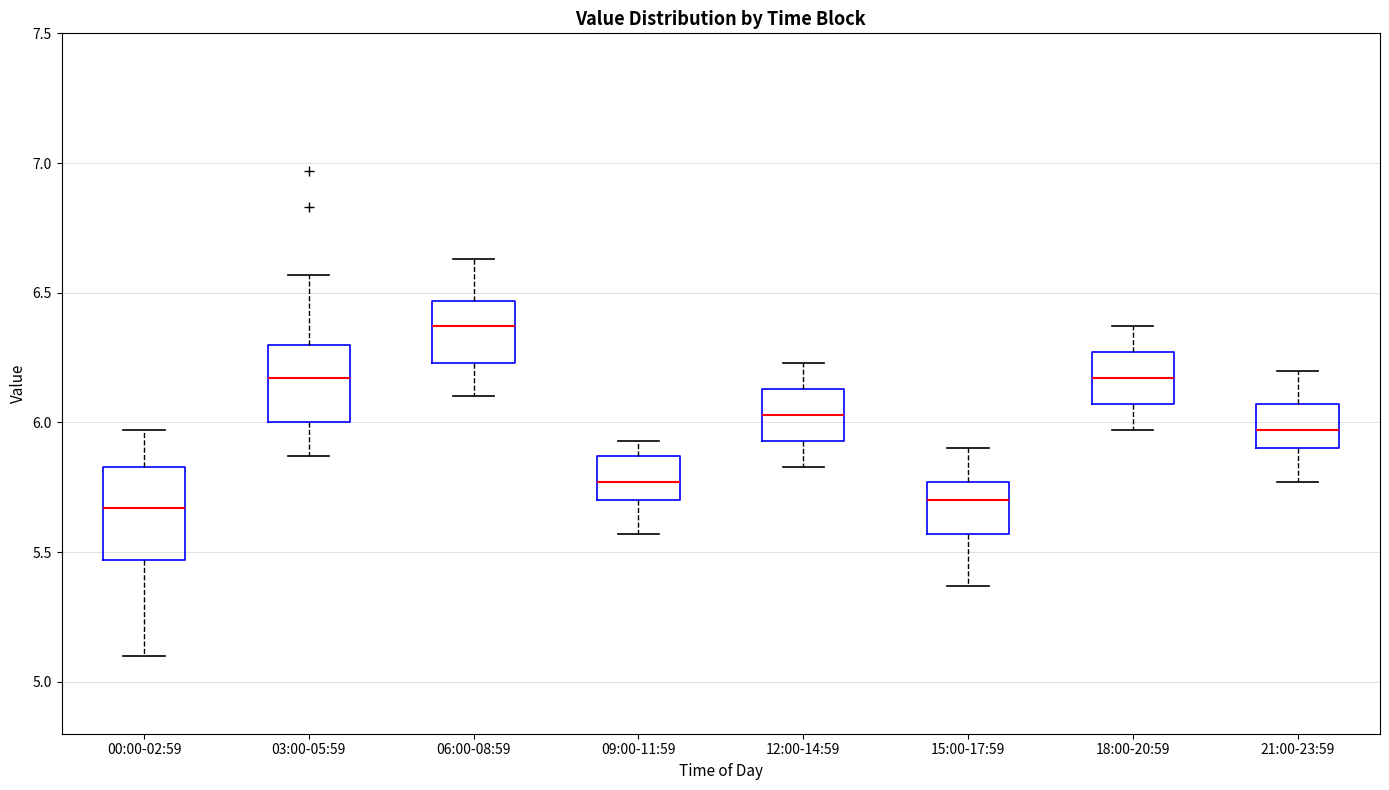

Reading left to right, transcribe this box plot: for each box, give where its median line is, the range the box spans, and where its two whiskers end, as read against the y-axis. The values are not printed on the chart, so give them approximately, as read against the axis.

00:00-02:59: median 5.65, box 5.45 to 5.85, whiskers 5.10 to 5.95
03:00-05:59: median 6.15, box 6.00 to 6.30, whiskers 5.85 to 6.55
06:00-08:59: median 6.35, box 6.25 to 6.45, whiskers 6.10 to 6.65
09:00-11:59: median 5.75, box 5.70 to 5.85, whiskers 5.55 to 5.95
12:00-14:59: median 6.05, box 5.95 to 6.15, whiskers 5.85 to 6.25
15:00-17:59: median 5.70, box 5.55 to 5.75, whiskers 5.35 to 5.90
18:00-20:59: median 6.15, box 6.05 to 6.25, whiskers 5.95 to 6.35
21:00-23:59: median 5.95, box 5.90 to 6.05, whiskers 5.75 to 6.20